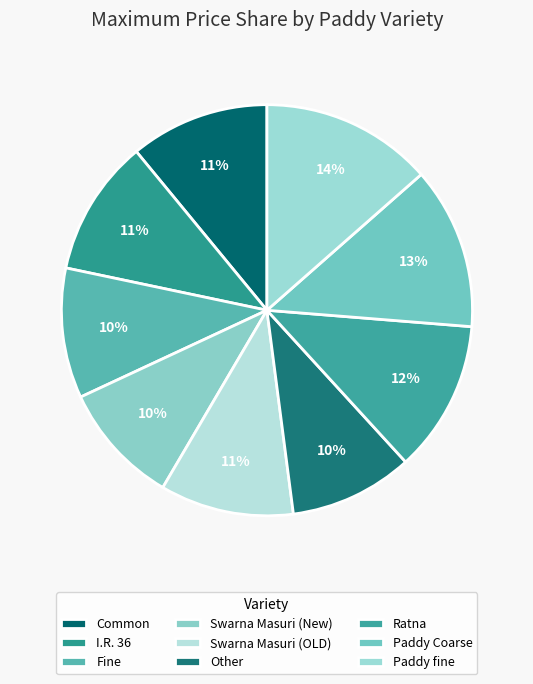

What percentage is the Swarna Masuri (OLD) slice, to the nearest percent?

11%